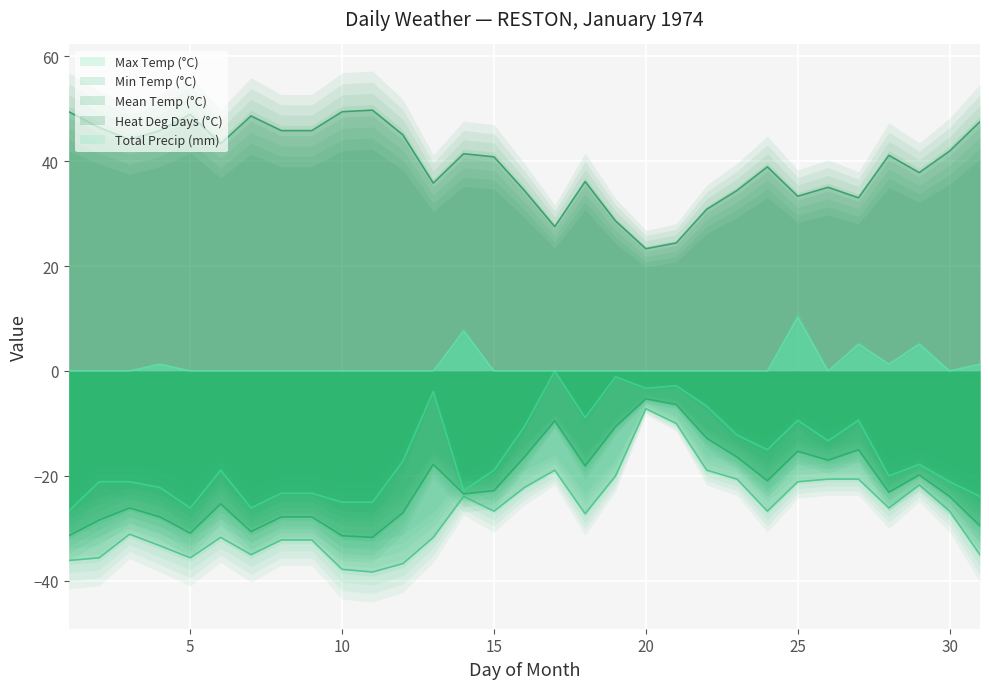

Which series has the largest range (max minus min)?

Min Temp (°C)